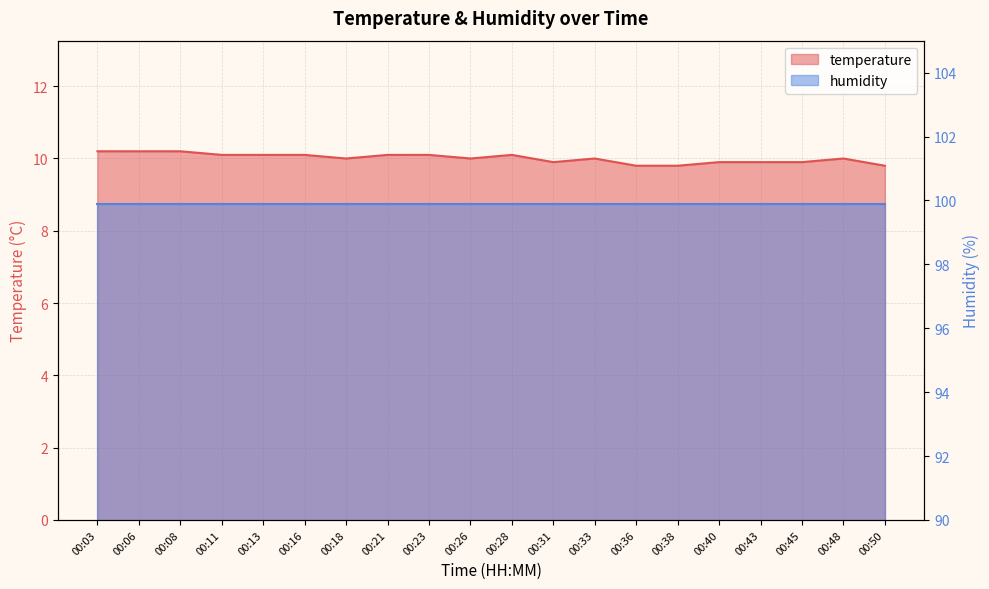

Rank the categories by value from lowest to highest.

00:36, 00:38, 00:50, 00:31, 00:40, 00:43, 00:45, 00:18, 00:26, 00:33, 00:48, 00:11, 00:13, 00:16, 00:21, 00:23, 00:28, 00:03, 00:06, 00:08